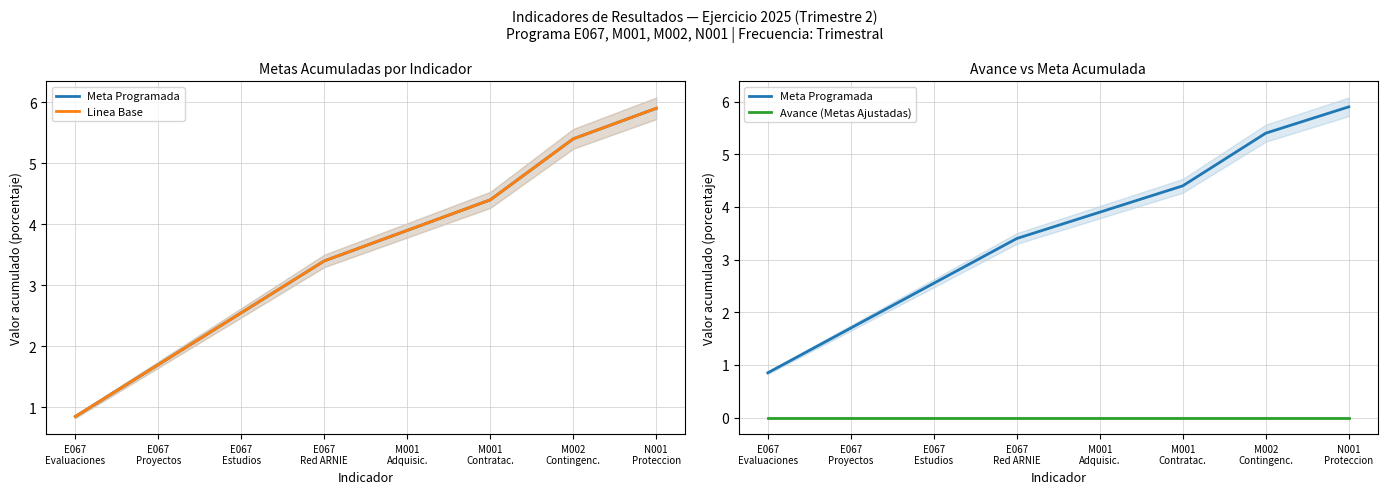

At which label does Linea Base first exceed 3?

E067
Red ARNIE